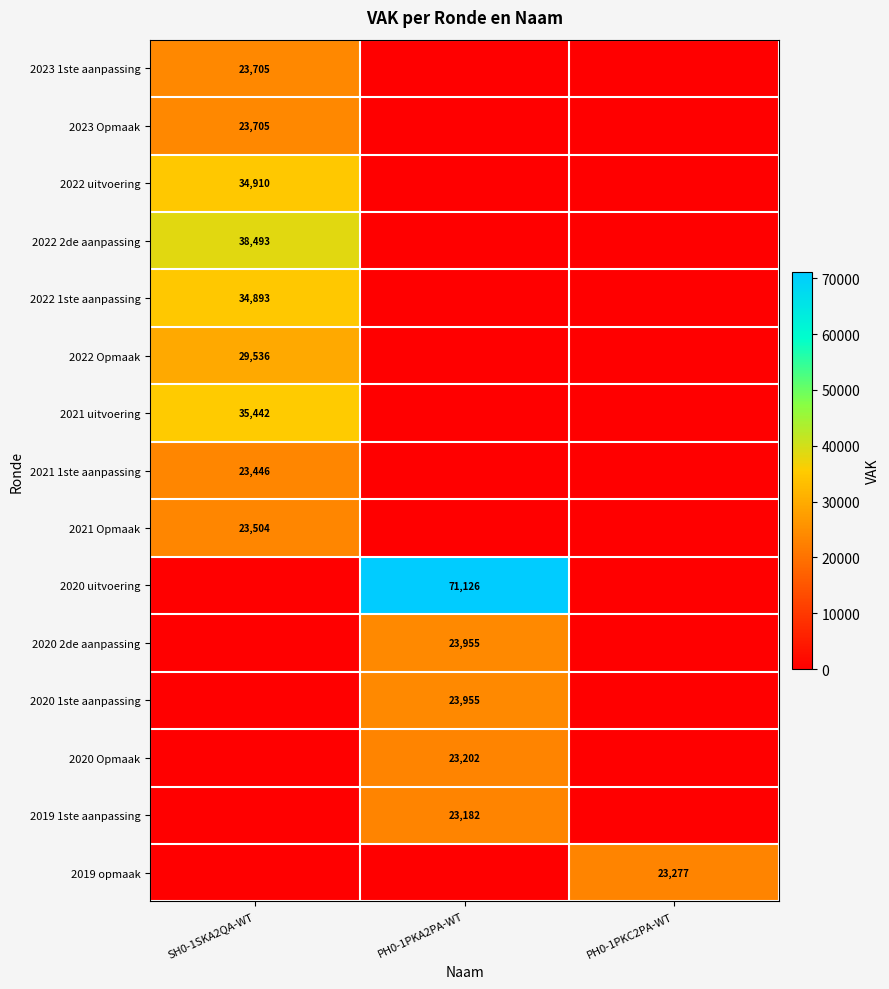

True or false: 2021 Opmaak has a value of 23504 at SH0-1SKA2QA-WT.

True